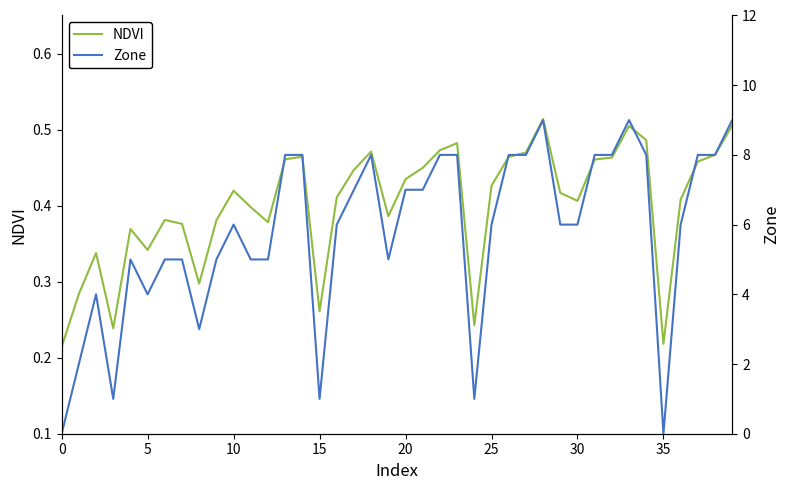

How many data points does each series have?

40